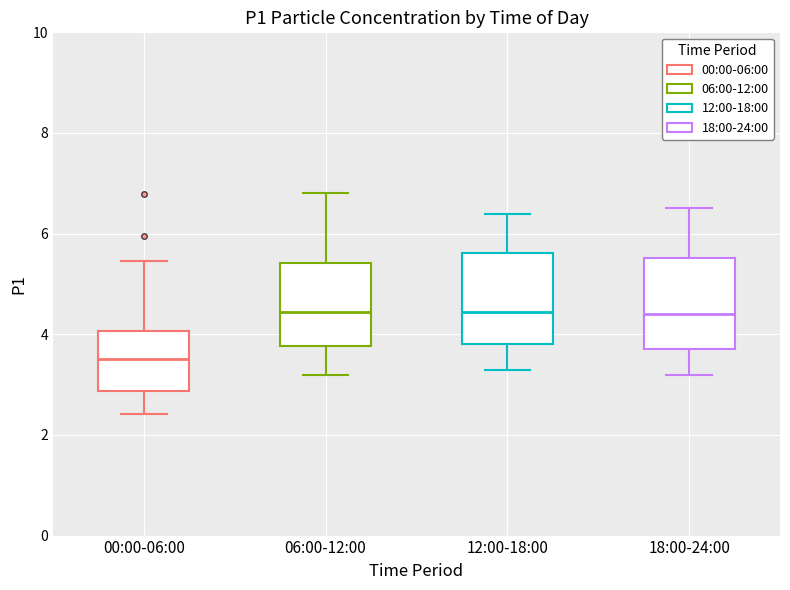

Which box's median line is the lowest?

00:00-06:00